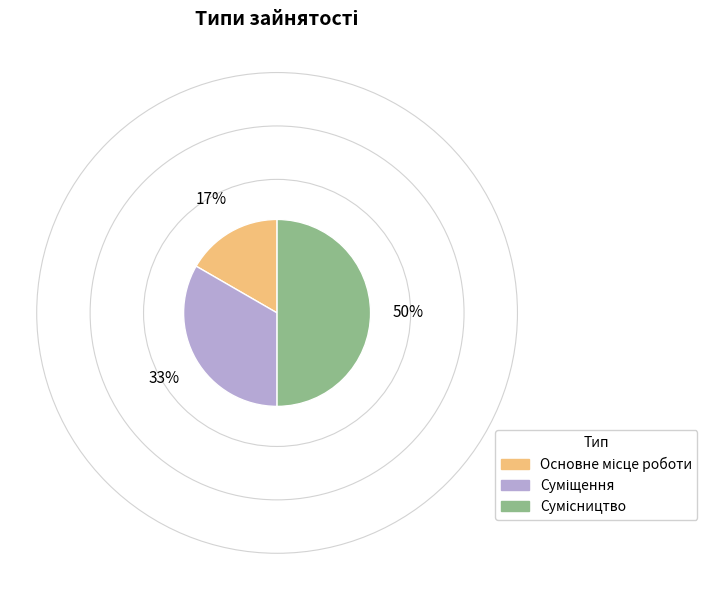

To the nearest percent, what is the difference between the largest and smallest slice percentages?

33%